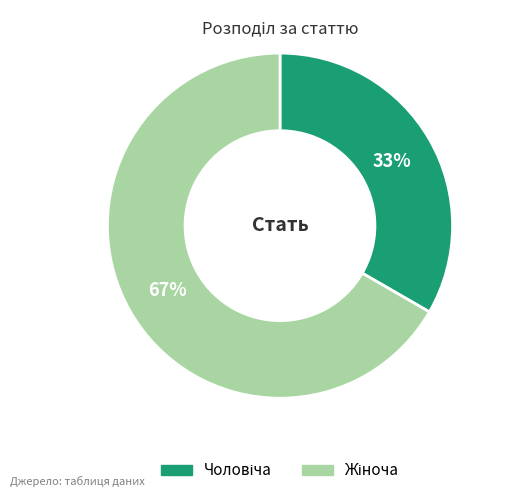

Does any single category account for the majority?

Yes